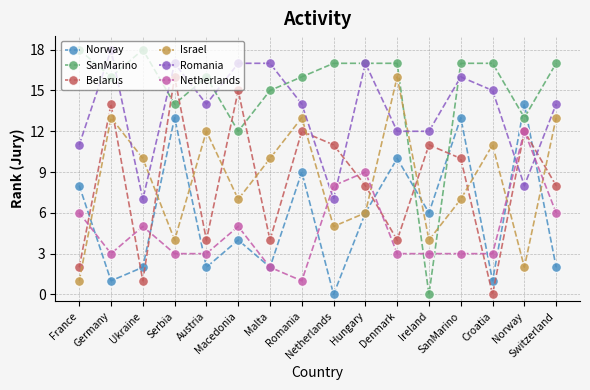

Reading left to right, list all the values displayed in this chart.

Norway: 8	1	2	13	2	4	2	9	0	6	10	6	13	1	14	2
SanMarino: 18	16	18	14	16	12	15	16	17	17	17	0	17	17	13	17
Belarus: 2	14	1	16	4	15	4	12	11	8	4	11	10	0	12	8
Israel: 1	13	10	4	12	7	10	13	5	6	16	4	7	11	2	13
Romania: 11	18	7	17	14	17	17	14	7	17	12	12	16	15	8	14
Netherlands: 6	3	5	3	3	5	2	1	8	9	3	3	3	3	12	6